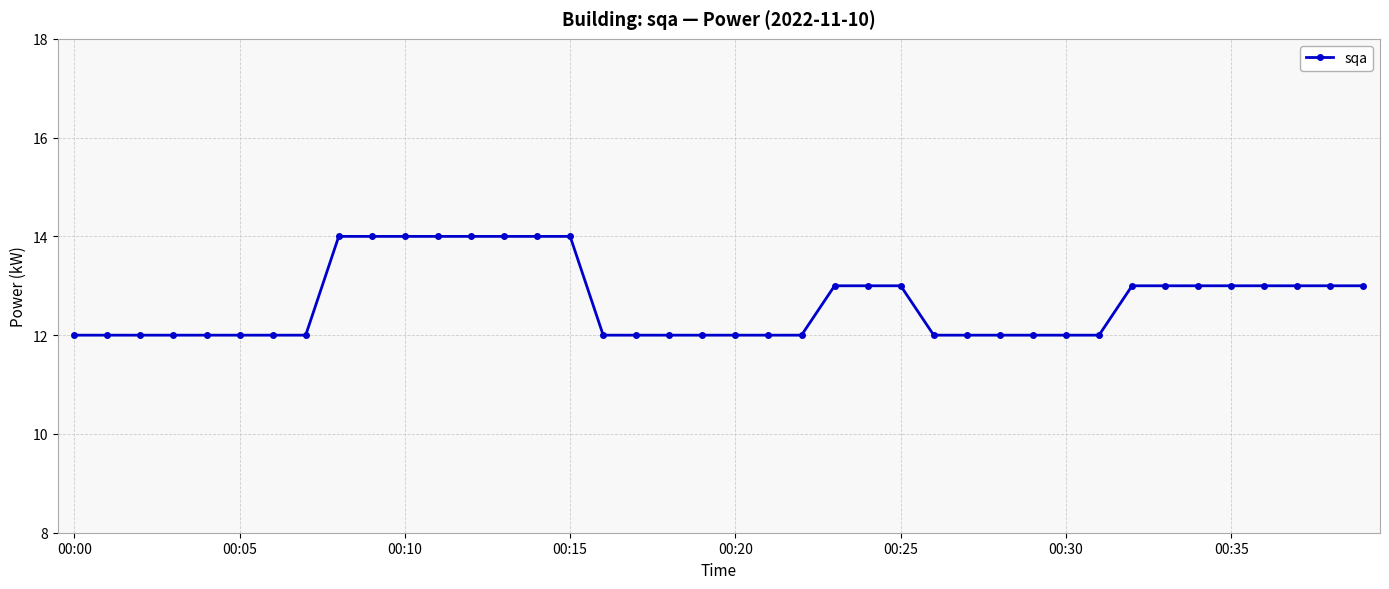

What is the sum of all values?

507